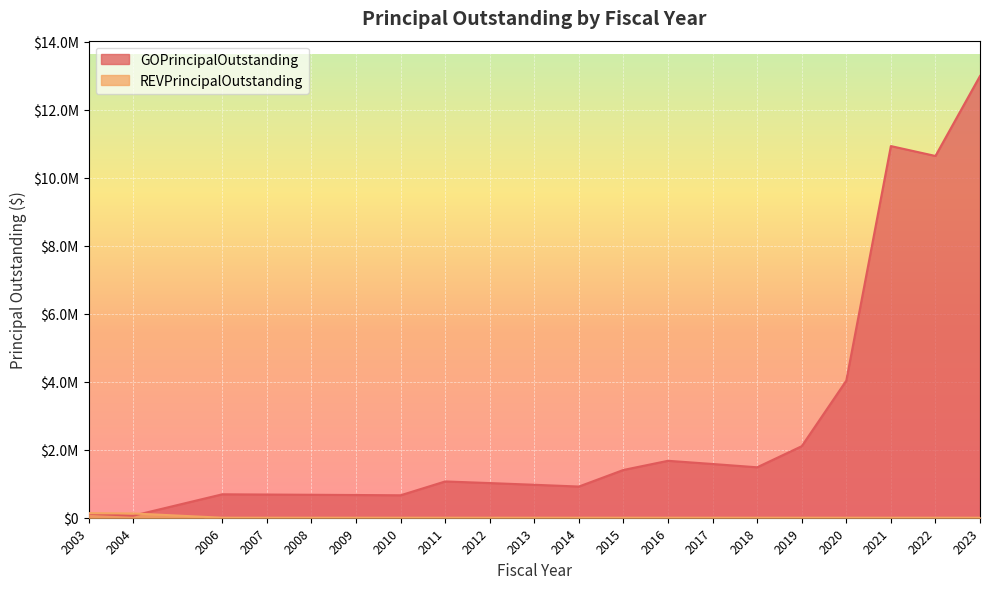

The REVPrincipalOutstanding series shows -81272 at 2022. True or false?

False